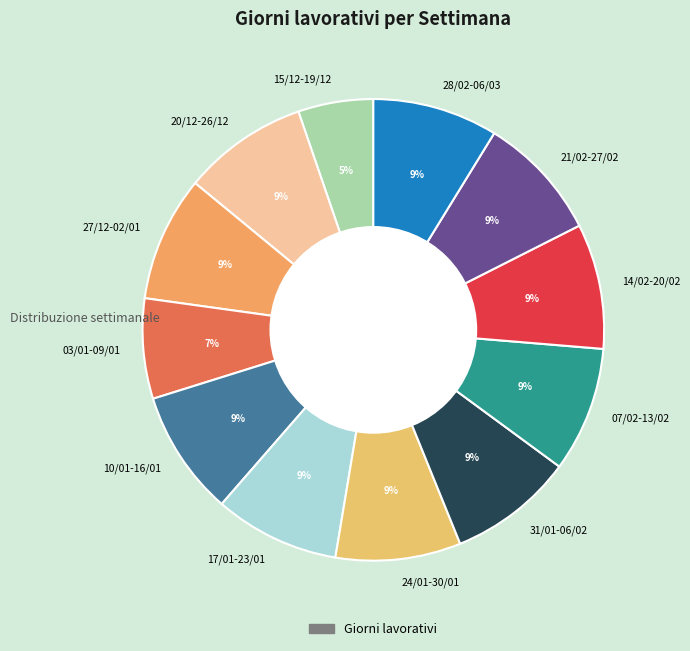

Between 20/12-26/12 and 03/01-09/01, which is larger?

20/12-26/12